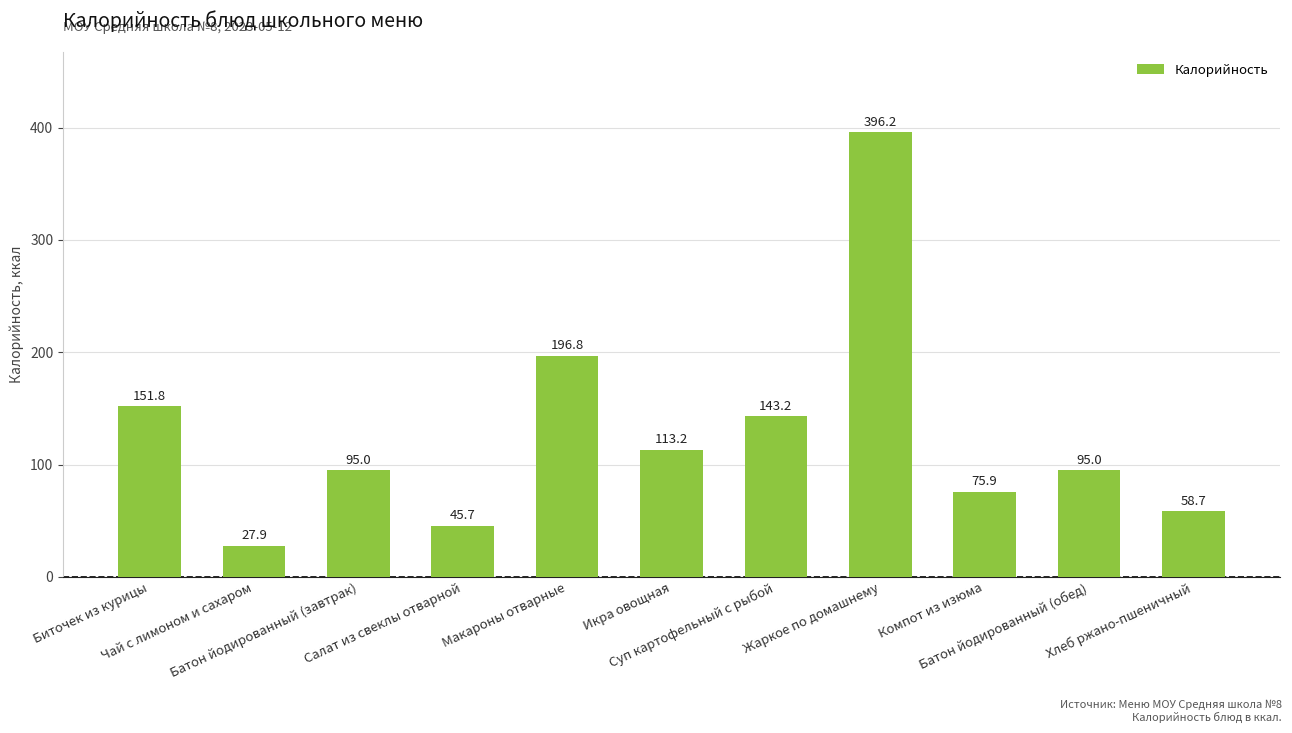

Reading right to left, list all the values displayed in this chart.

Хлеб ржано-пшеничный=58.7	Батон йодированный (обед)=95.0	Компот из изюма=75.9	Жаркое по домашнему=396.2	Суп картофельный с рыбой=143.2	Икра овощная=113.2	Макароны отварные=196.8	Салат из свеклы отварной=45.7	Батон йодированный (завтрак)=95.0	Чай с лимоном и сахаром=27.9	Биточек из курицы=151.8